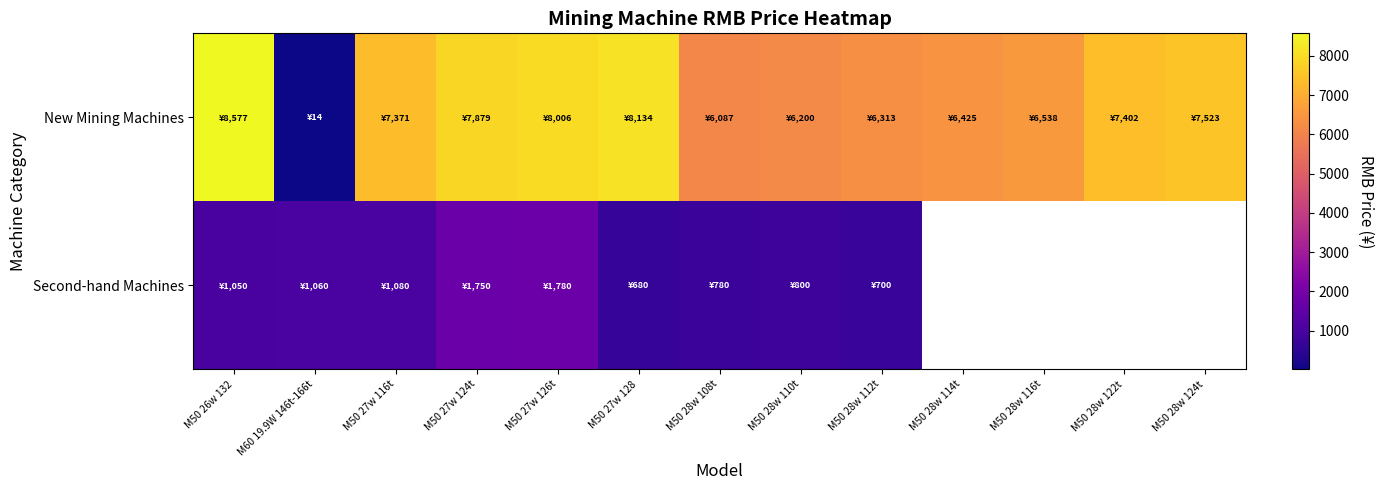

At which label is New Mining Machines closest to 4295?

M50 28w 108t